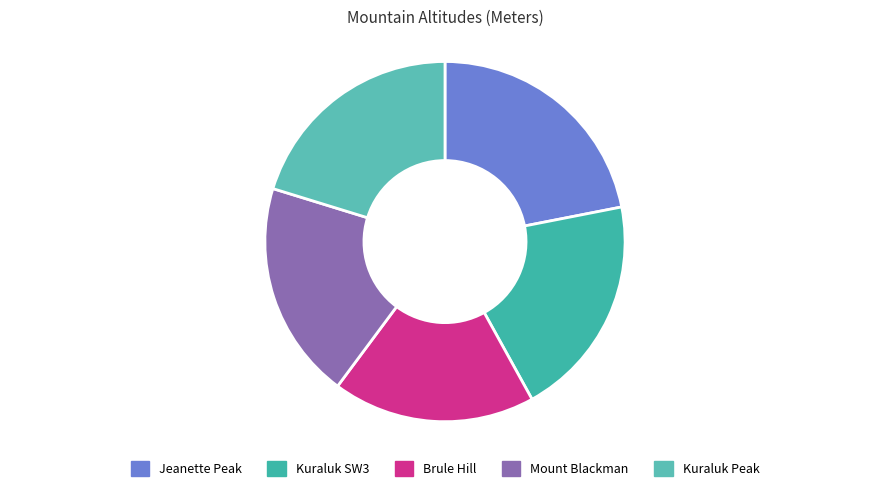

How many slices are in this pie chart?

5